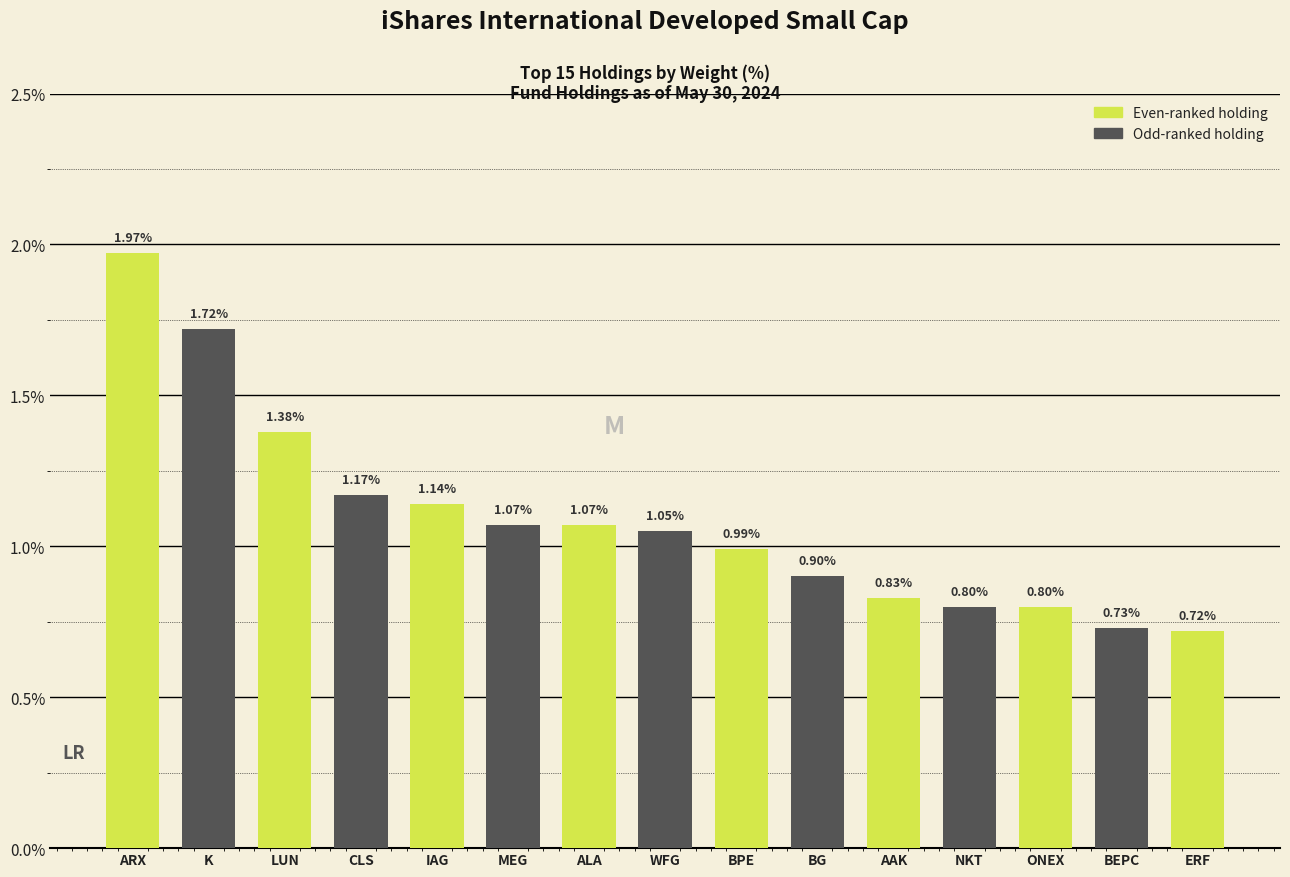

At which label is the value closest to 1?

BPE